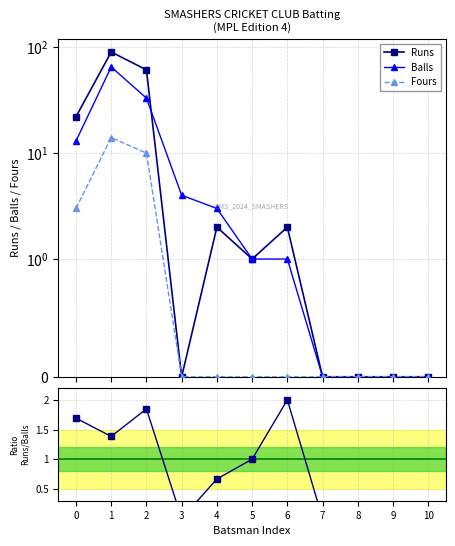

The value of Runs/Balls at 10 is 0.0. True or false?

True